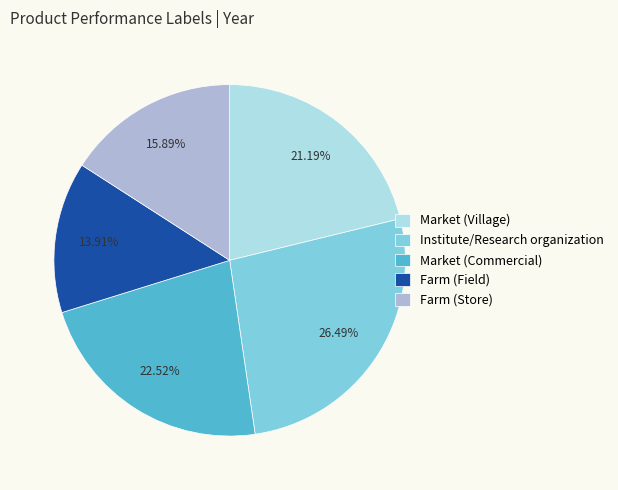

To the nearest percent, what is the difference between the Market (Commercial) and Market (Village) slice percentages?

1%